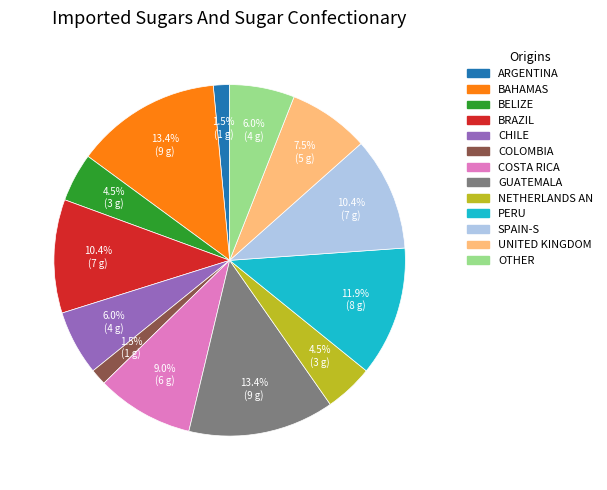

Which has a higher value, COSTA RICA or UNITED KINGDOM?

COSTA RICA